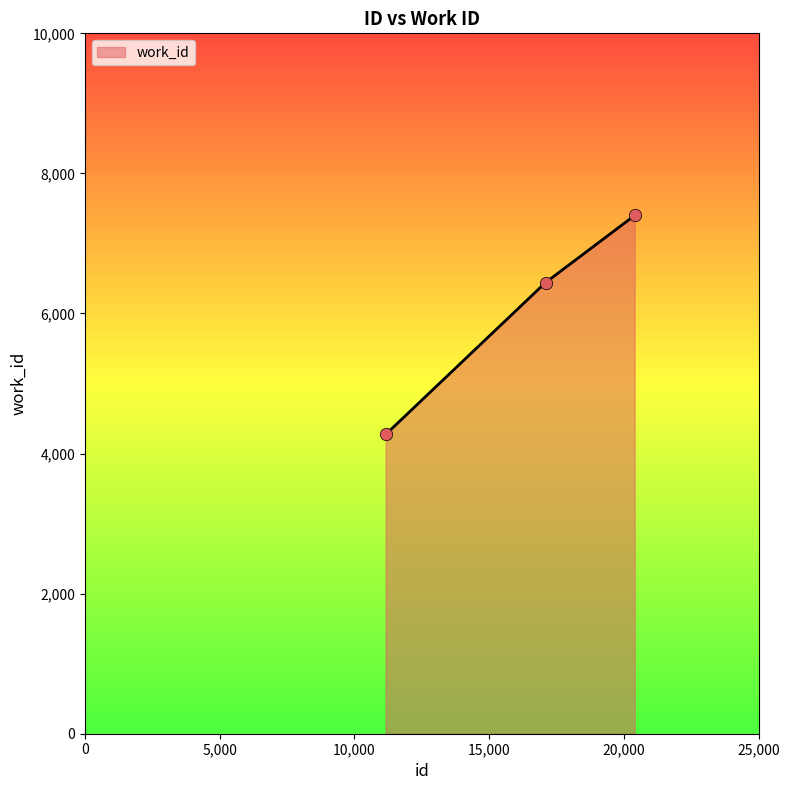

What is the maximum value shown in the chart?

7400